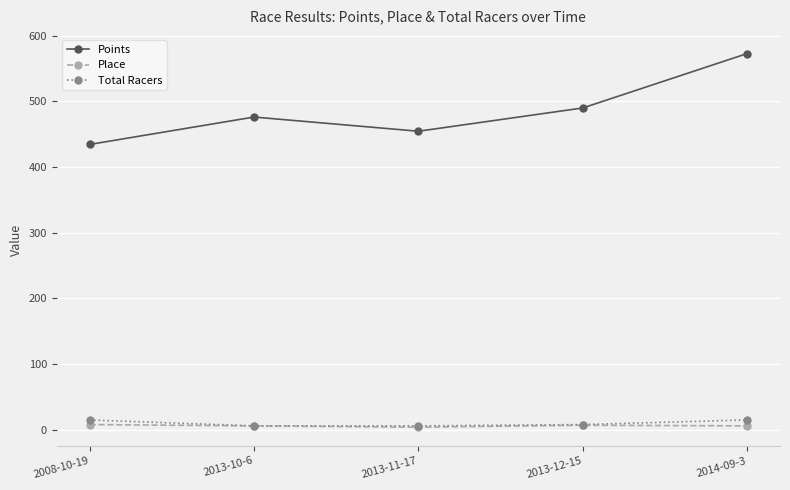

What is the maximum value shown in the chart?

572.6